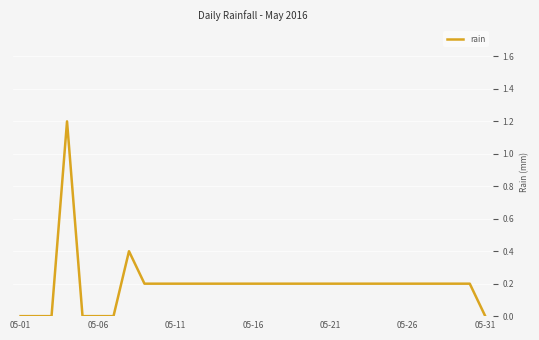

How many values are between 0 and 1?

30